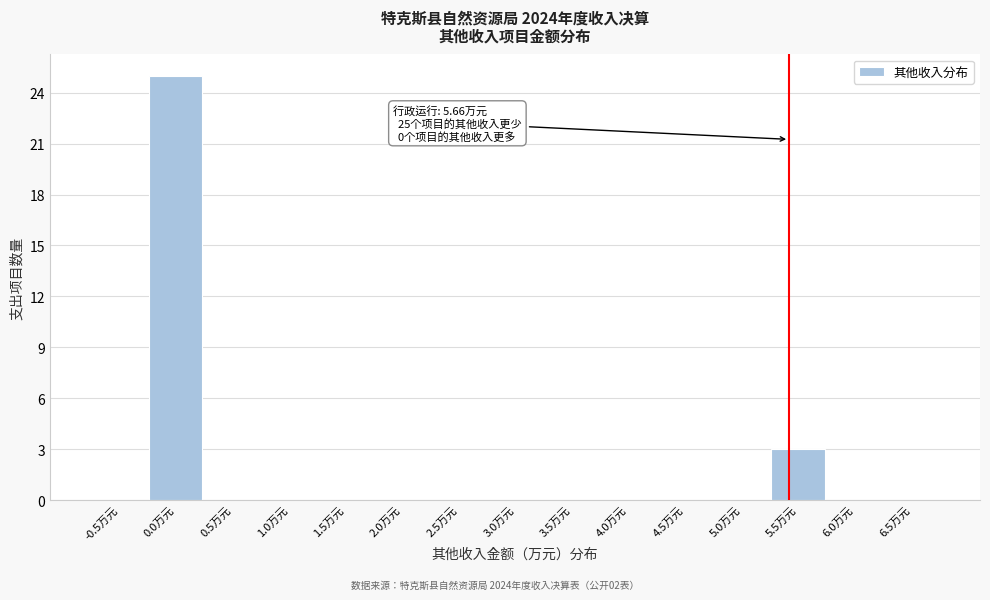

Reading left to right, extract all data points from this chart.

-0.5万元=0	0.0万元=25	0.5万元=0	1.0万元=0	1.5万元=0	2.0万元=0	2.5万元=0	3.0万元=0	3.5万元=0	4.0万元=0	4.5万元=0	5.0万元=0	5.5万元=3	6.0万元=0	6.5万元=0